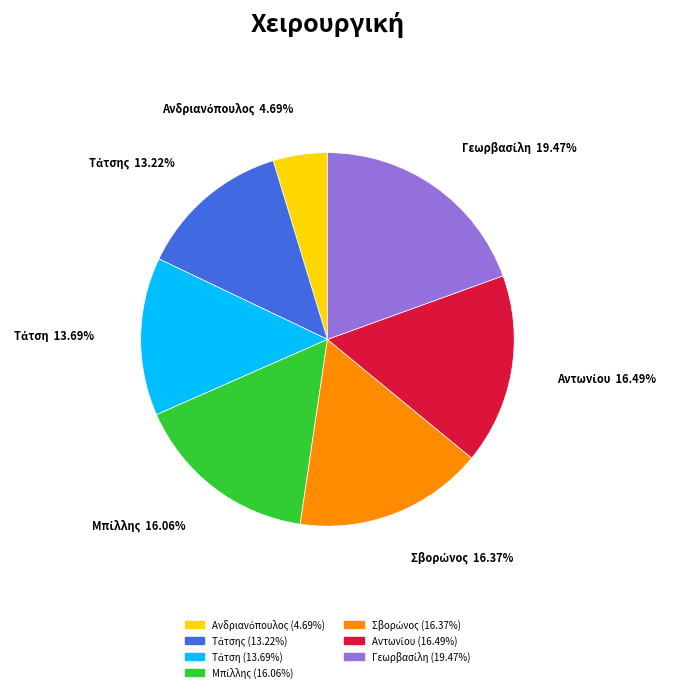

Is there a majority slice in this chart?

No